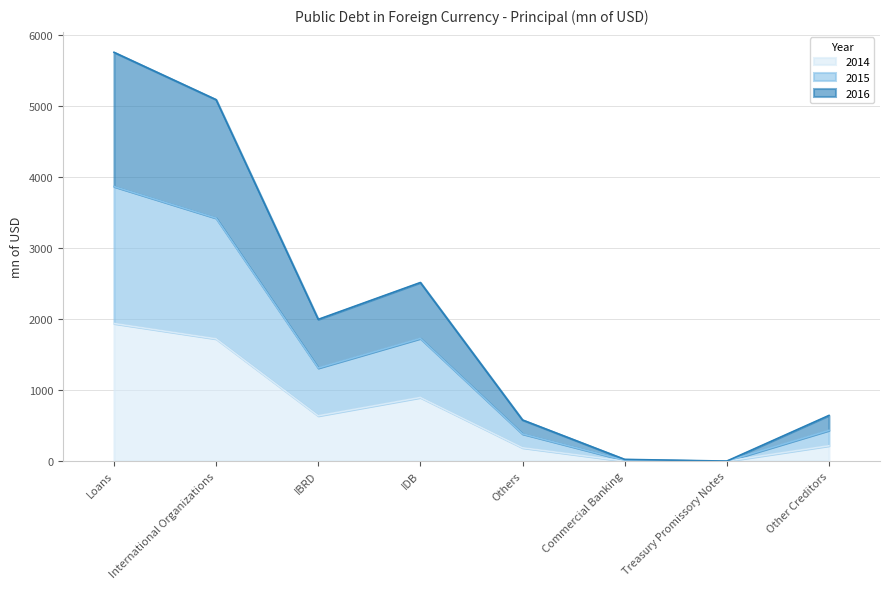

Rank the series at International Organizations from lowest to highest value.

2014, 2016, 2015